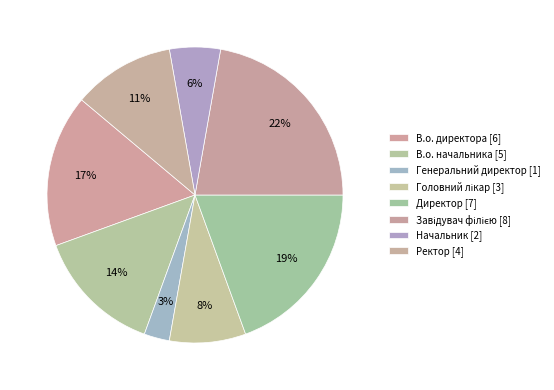

Count the number of slices in the pie.

8